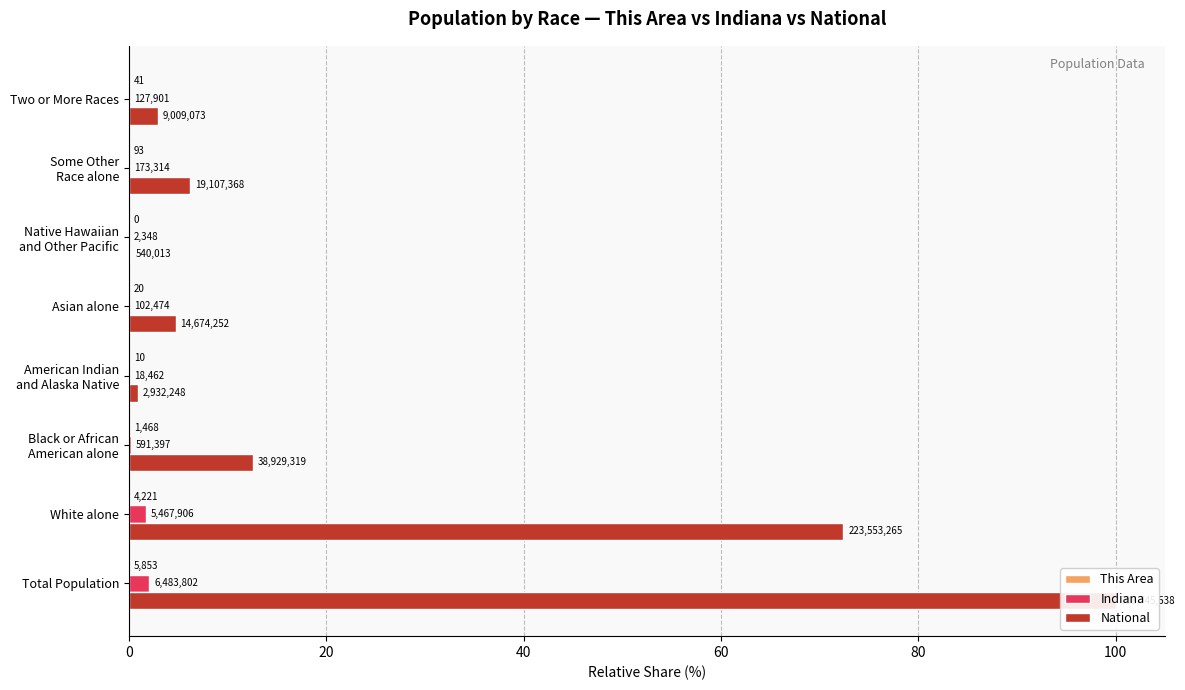

The This Area series shows 0.0 at Black or African American alone. True or false?

True